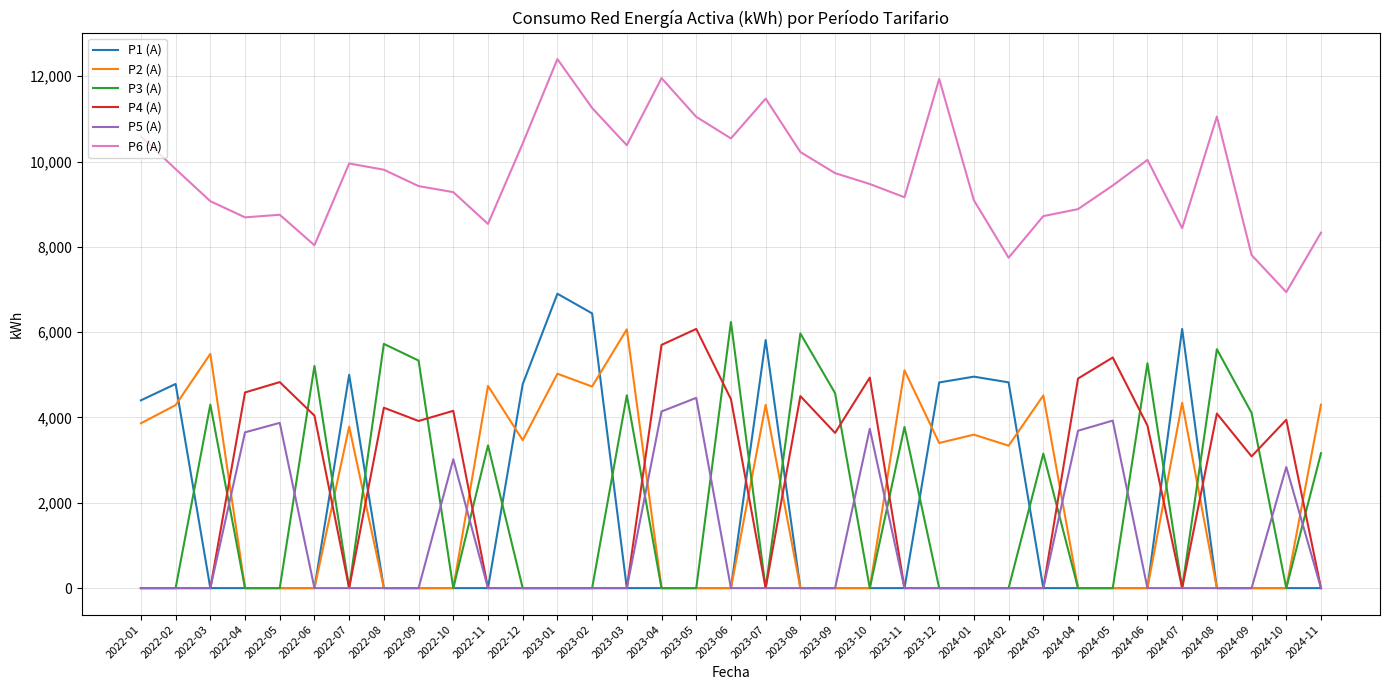

The value of P1 (A) at 2022-10 is -3236. True or false?

False